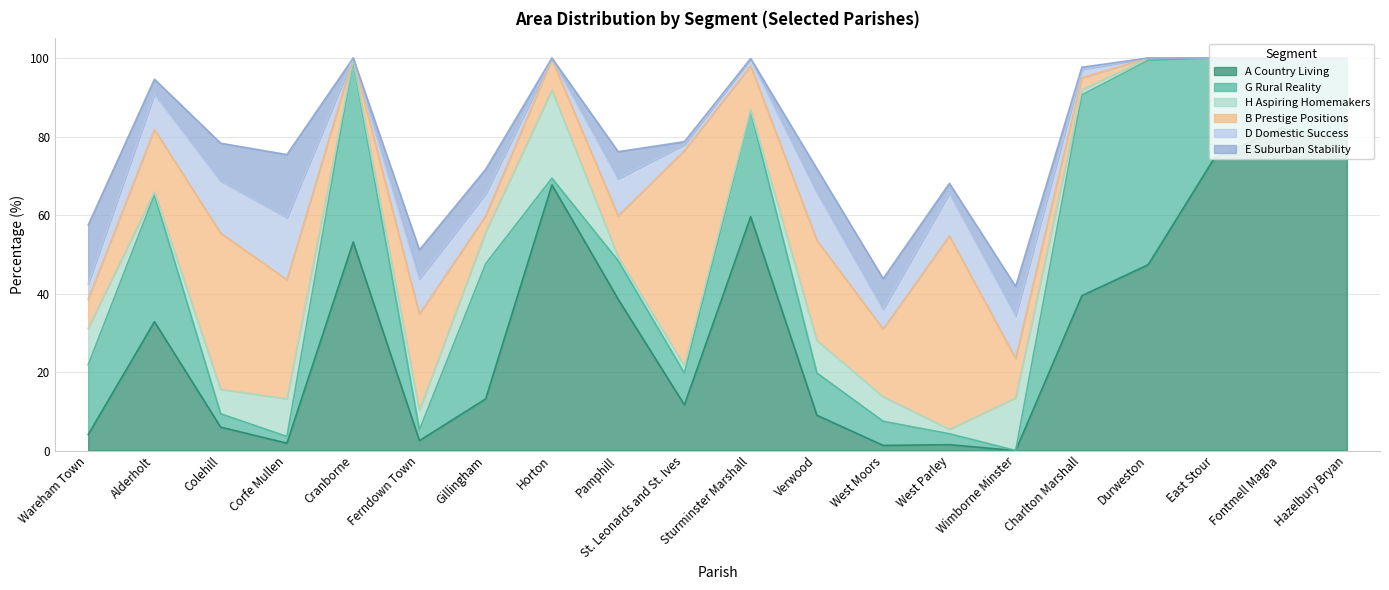

What is the maximum value shown in the chart?

82.1